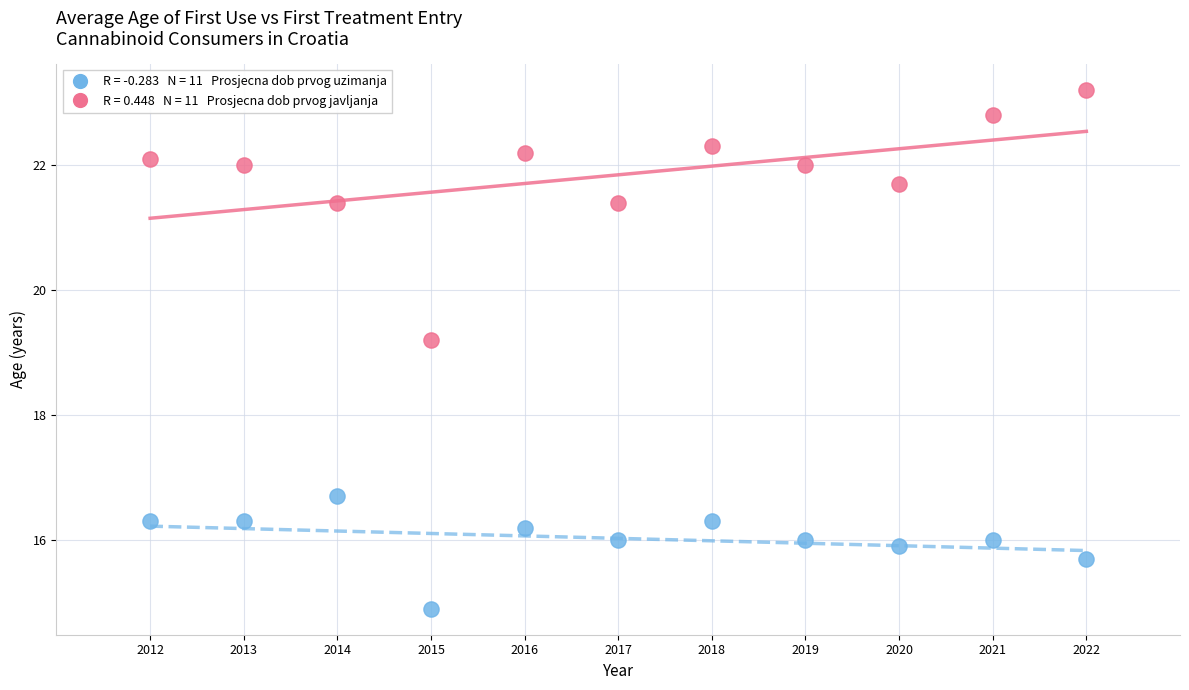

Across all series, what Y value is closest to 19?

19.2